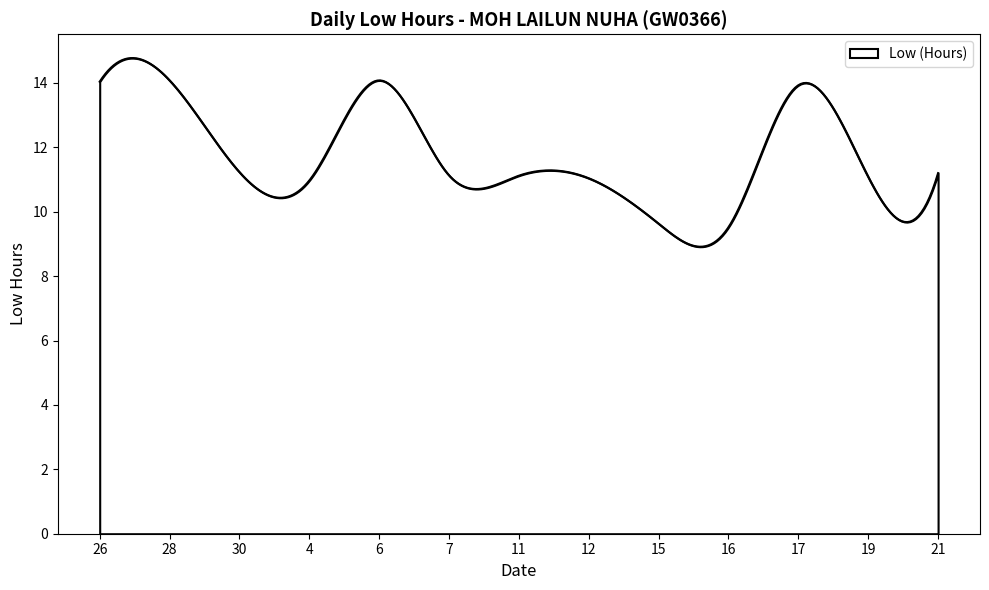

Does the chart have visible grid lines?

No